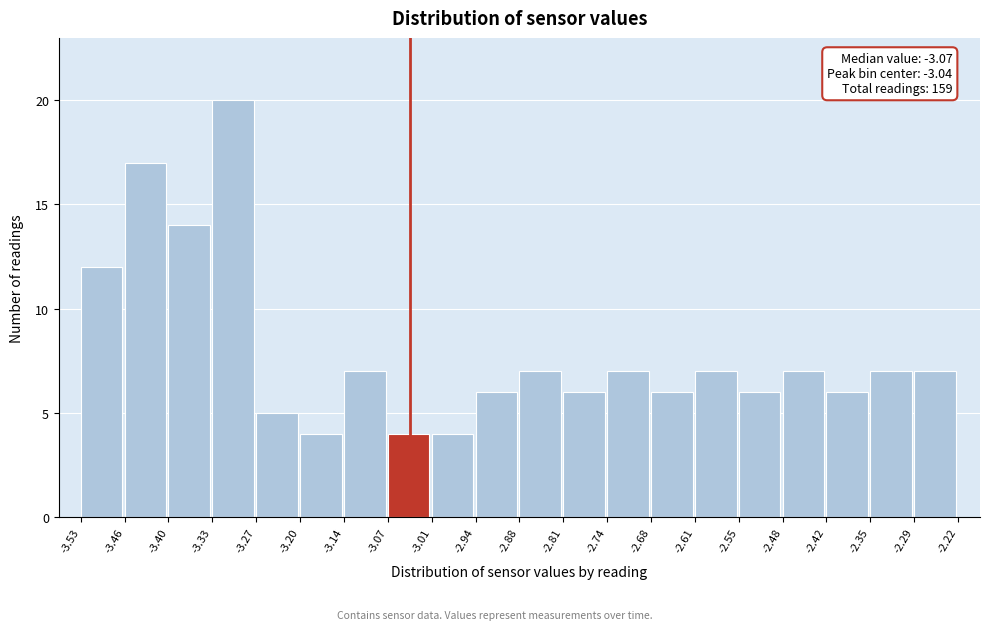

Which range on the x-axis has the tallest bar?

-3.33 to -3.27